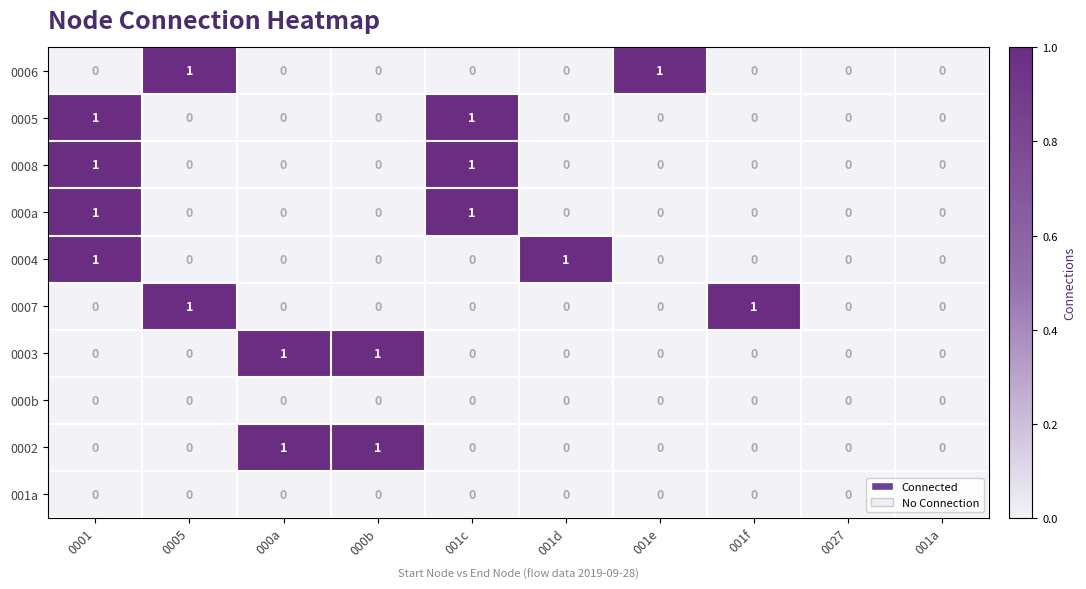

Which series changed the most between 0005 and 001e?

0007